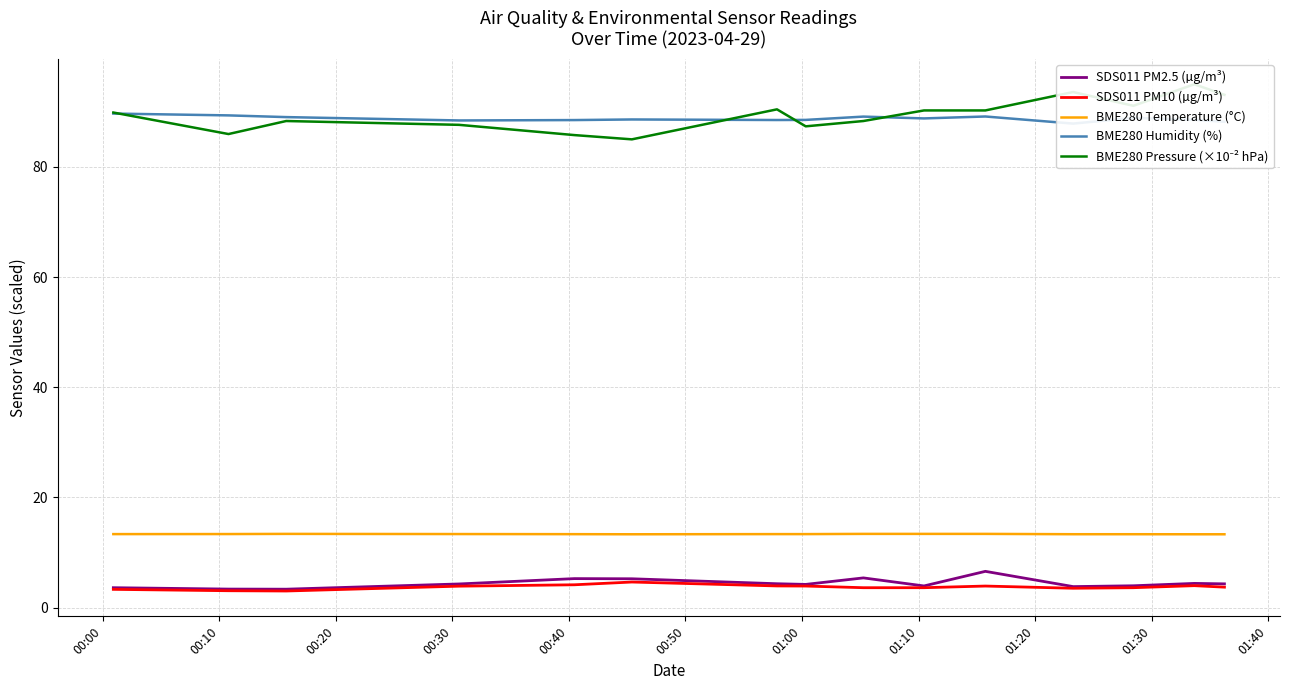

What is the lowest value of the SDS011 PM2.5 (µg/m³) series?

3.3